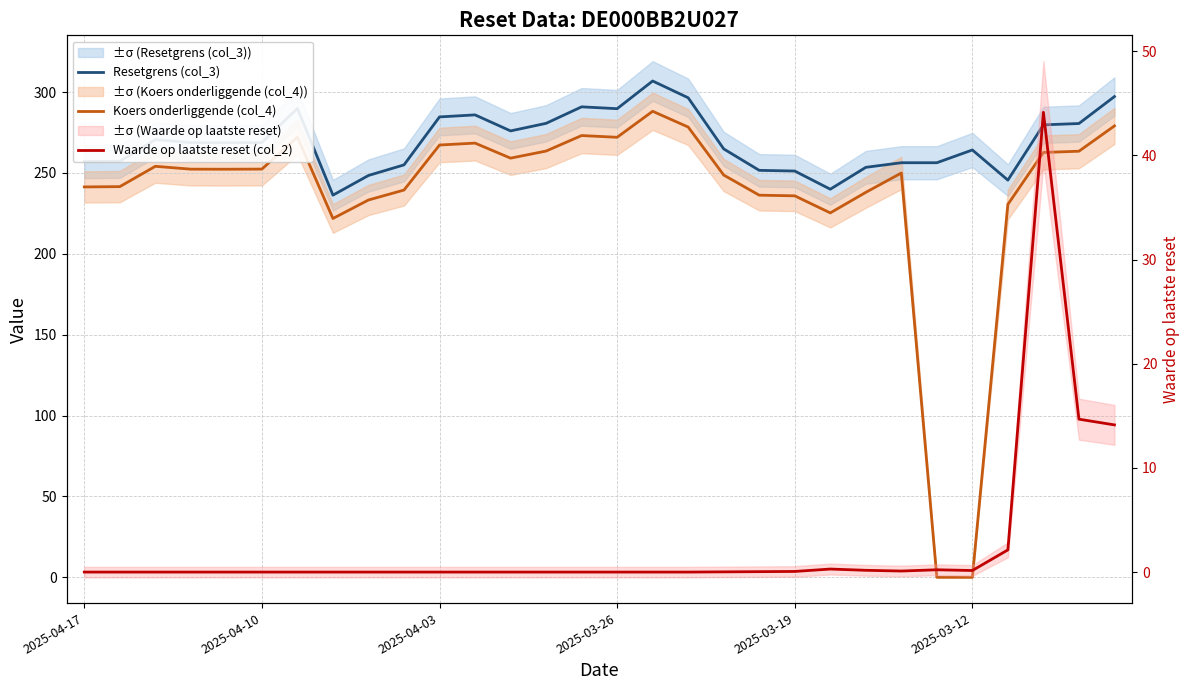

Which series has the widest spread of values?

Koers onderliggende (col_4)